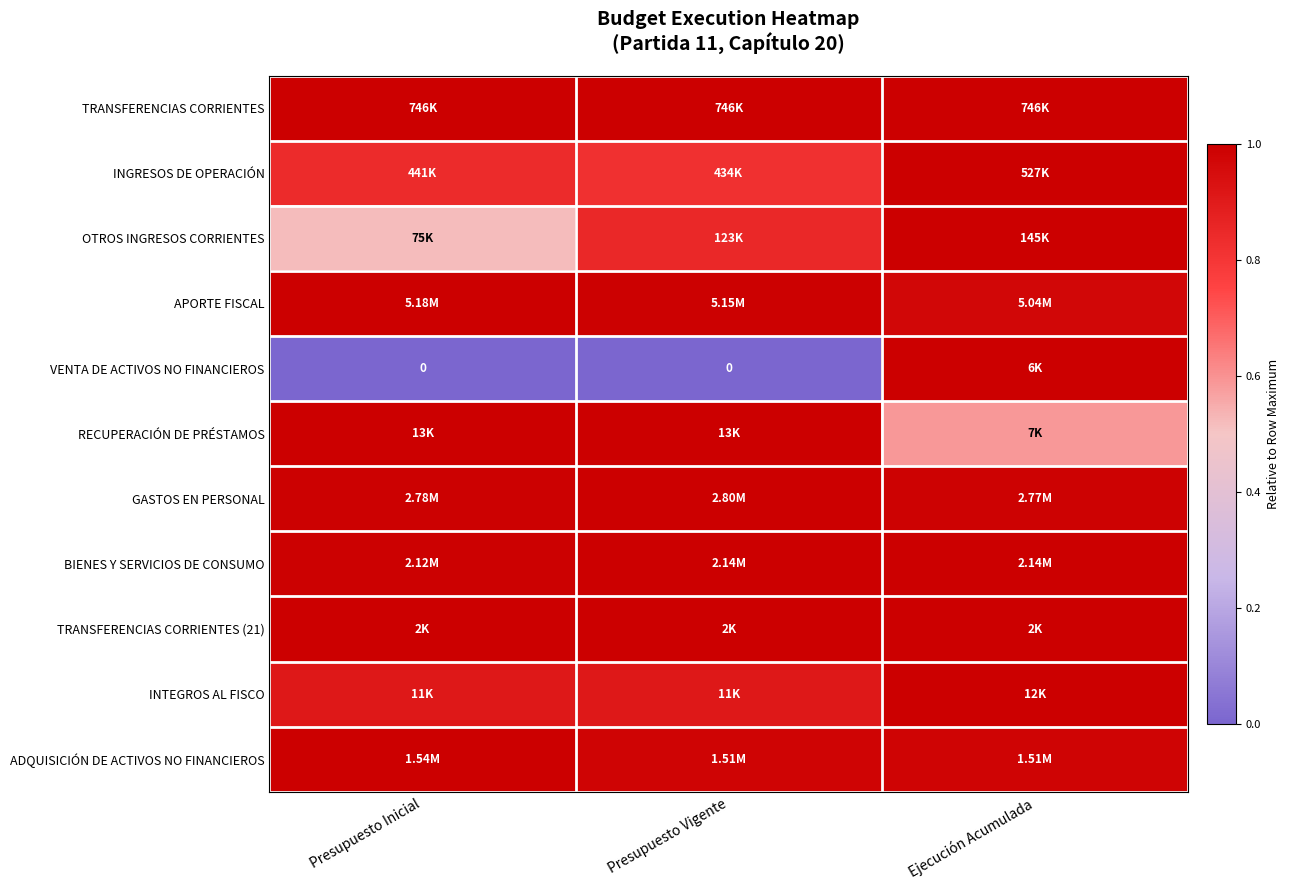

The value of APORTE FISCAL at Presupuesto Vigente is 1.0. True or false?

True